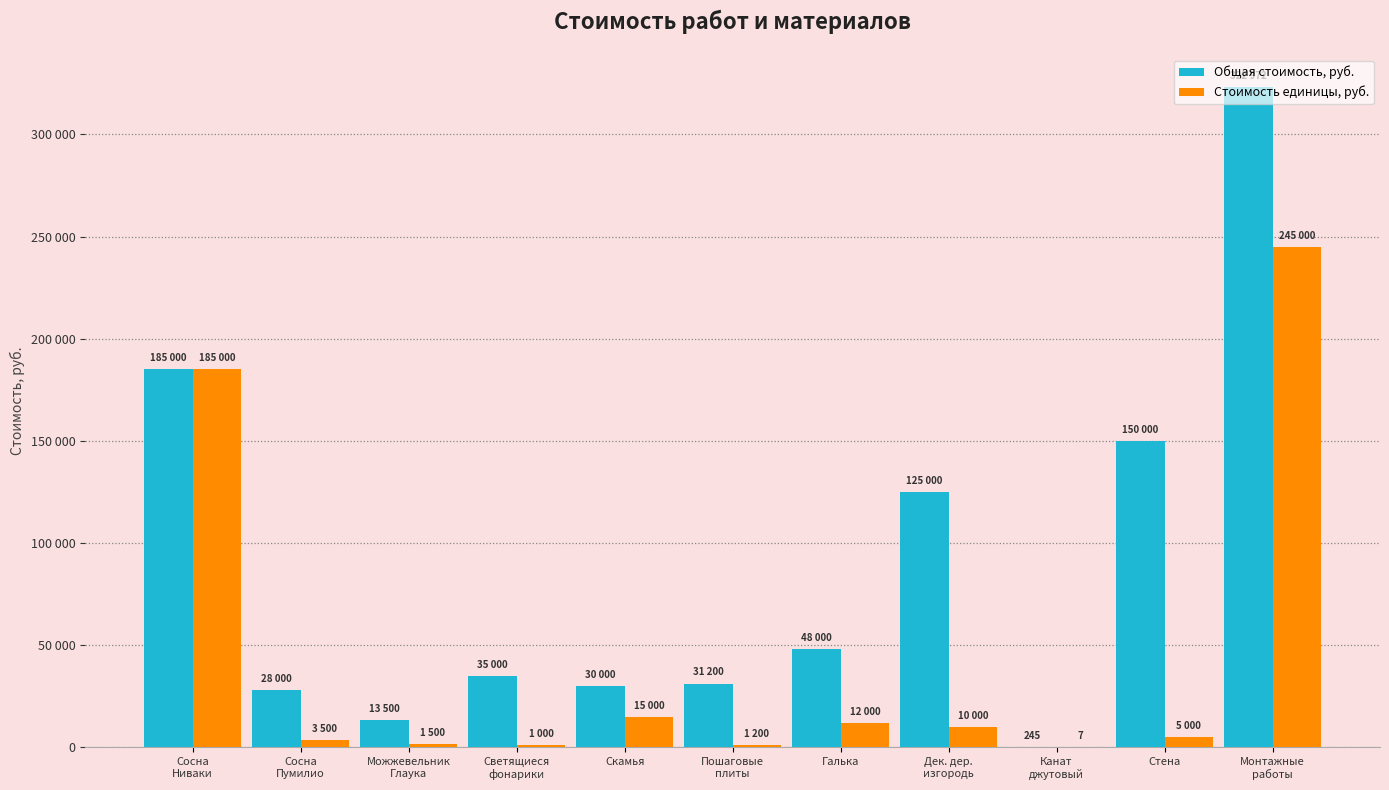

The Стоимость единицы, руб. series shows 245000 at Монтажные
работы. True or false?

True